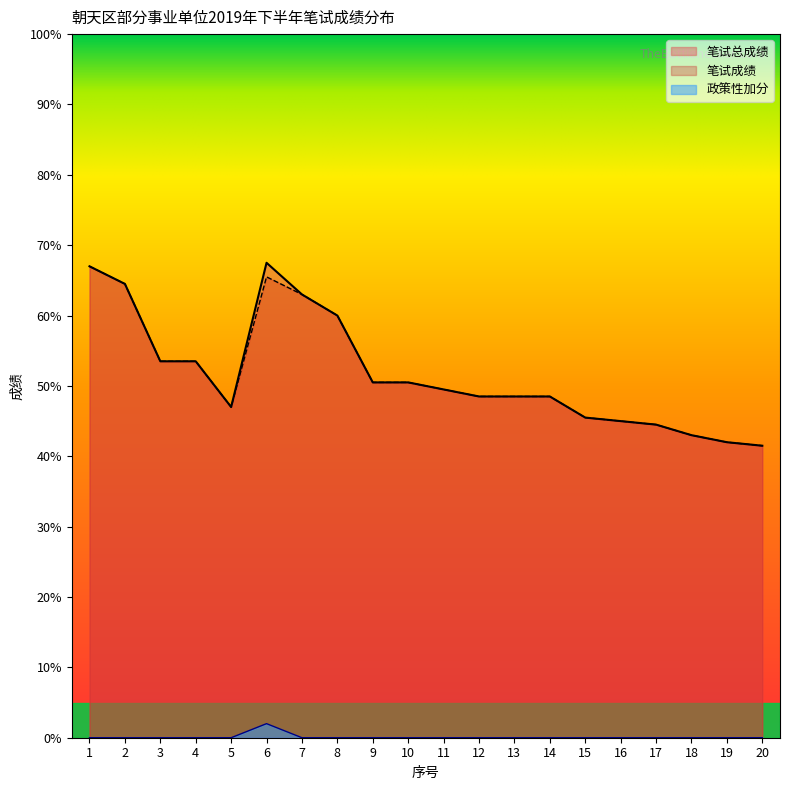

Reading right to left, list all the values displayed in this chart.

笔试成绩: 20=41.5	19=42.0	18=43.0	17=44.5	16=45.0	15=45.5	14=48.5	13=48.5	12=48.5	11=49.5	10=50.5	9=50.5	8=60.0	7=63.0	6=65.5	5=47.0	4=53.5	3=53.5	2=64.5	1=67.0
政策性加分: 20=0.0	19=0.0	18=0.0	17=0.0	16=0.0	15=0.0	14=0.0	13=0.0	12=0.0	11=0.0	10=0.0	9=0.0	8=0.0	7=0.0	6=2.0	5=0.0	4=0.0	3=0.0	2=0.0	1=0.0
笔试总成绩: 20=41.5	19=42.0	18=43.0	17=44.5	16=45.0	15=45.5	14=48.5	13=48.5	12=48.5	11=49.5	10=50.5	9=50.5	8=60.0	7=63.0	6=67.5	5=47.0	4=53.5	3=53.5	2=64.5	1=67.0